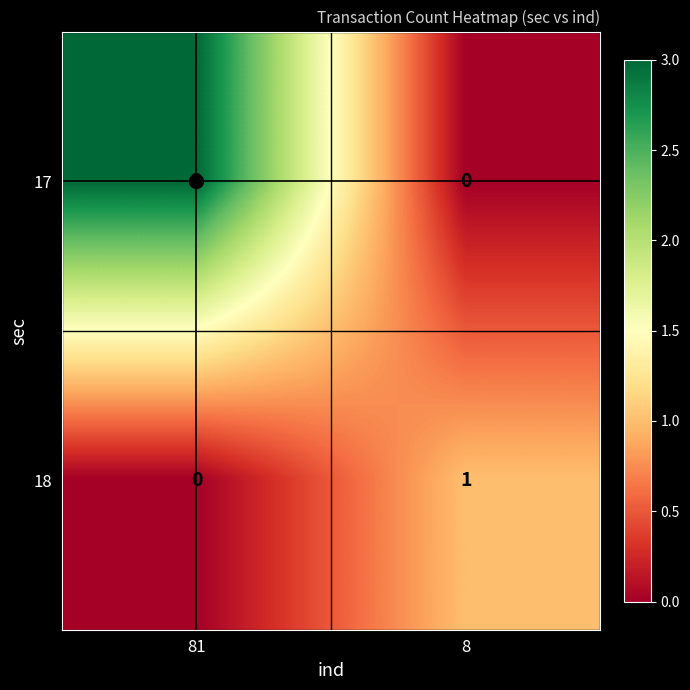

What is the greatest value displayed?

3